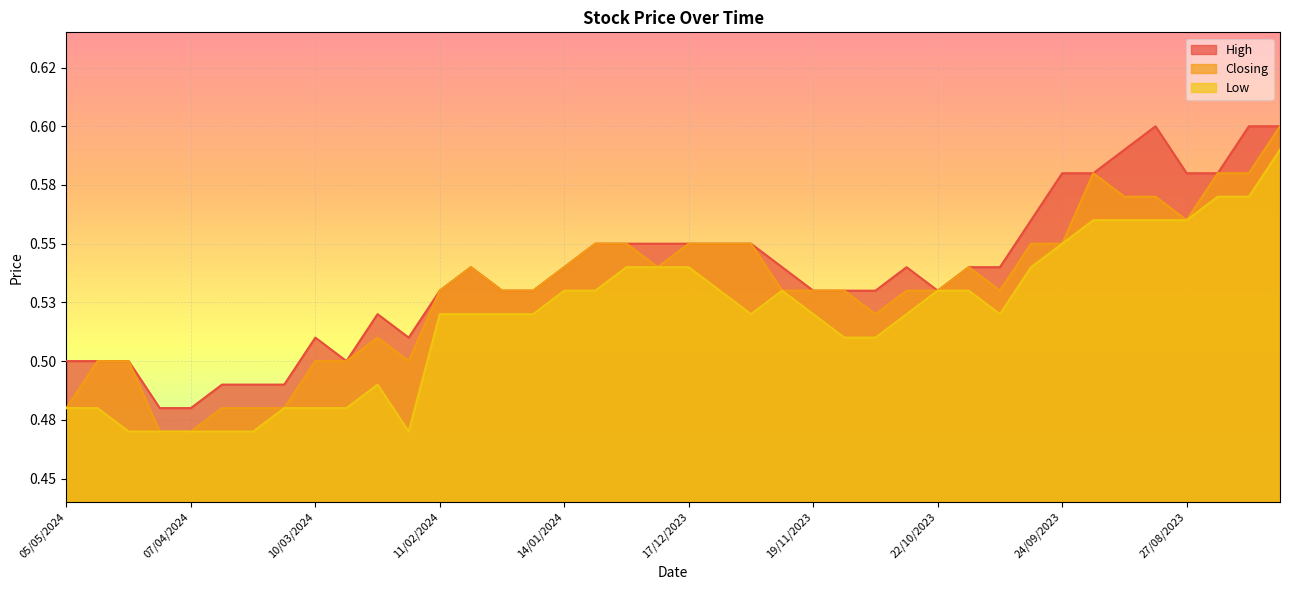

Which series has the largest total across all categories?

High